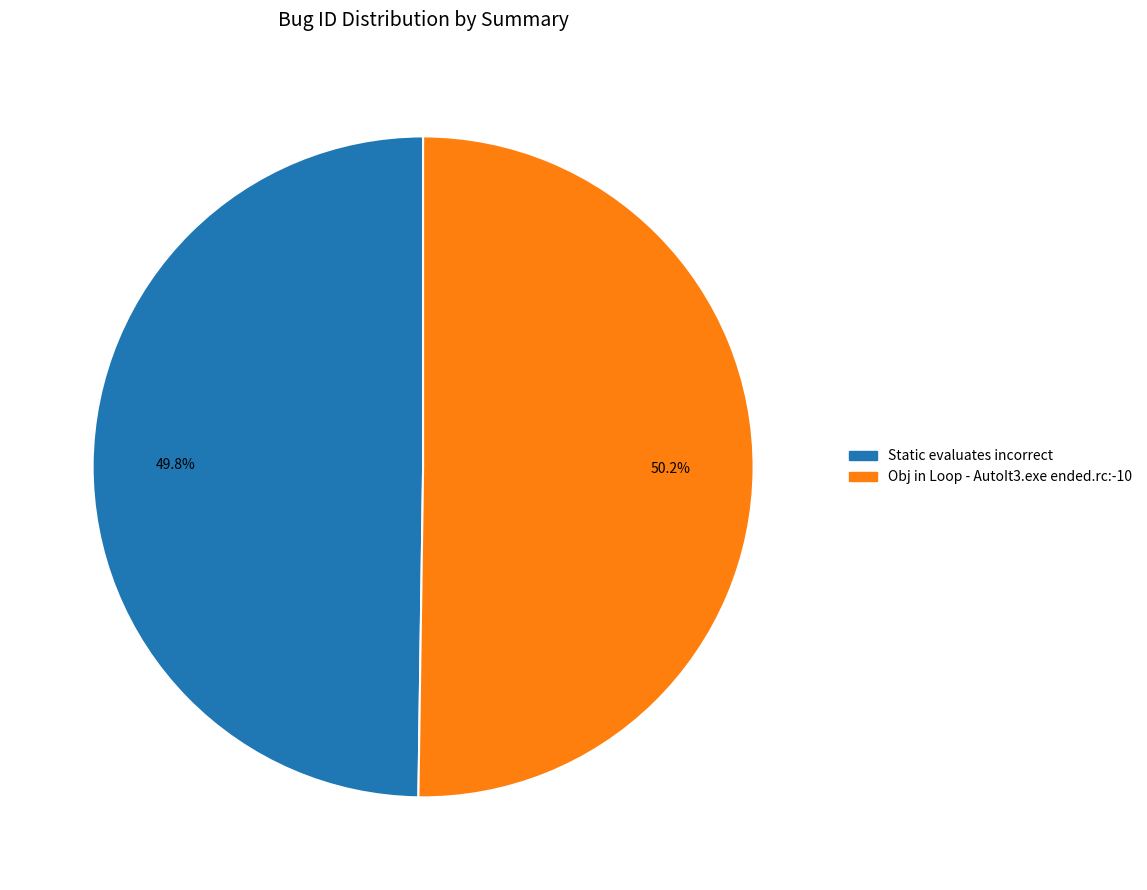

What portion of the pie excludes Static evaluates incorrect?

50.2%